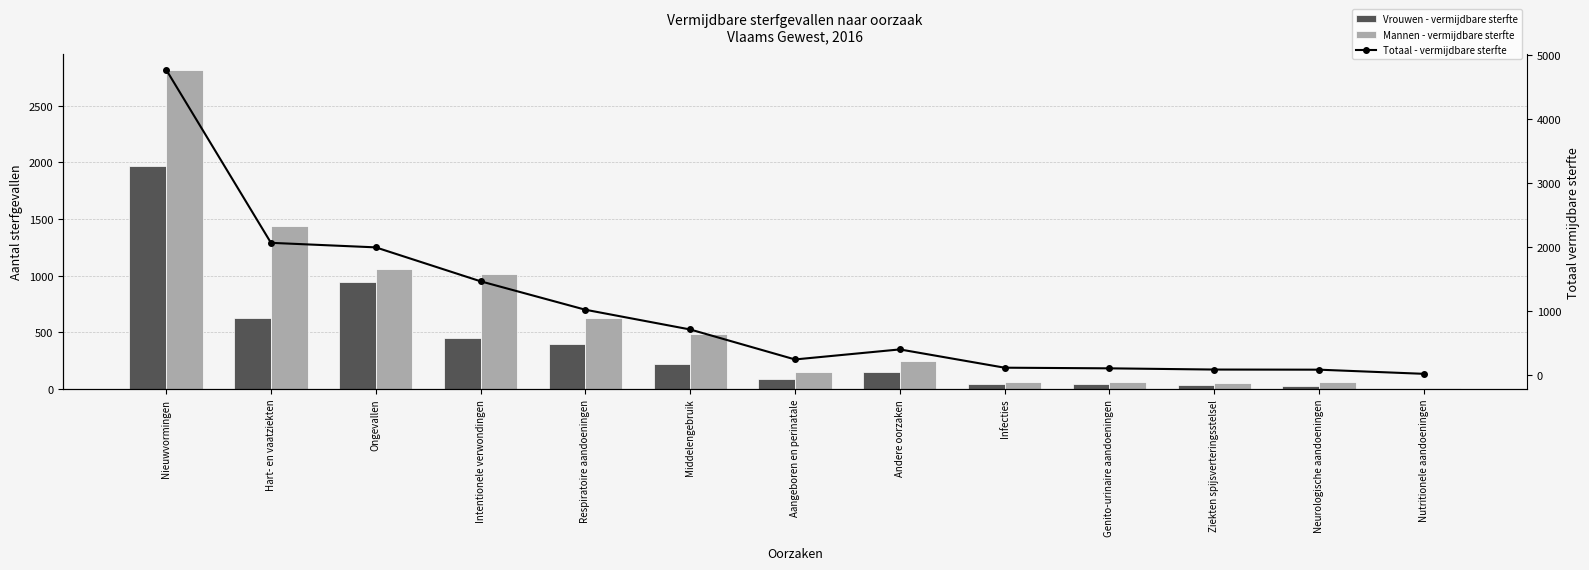

What is the difference between the second highest and minimum values in the Vrouwen - vermijdbare sterfte series?

937